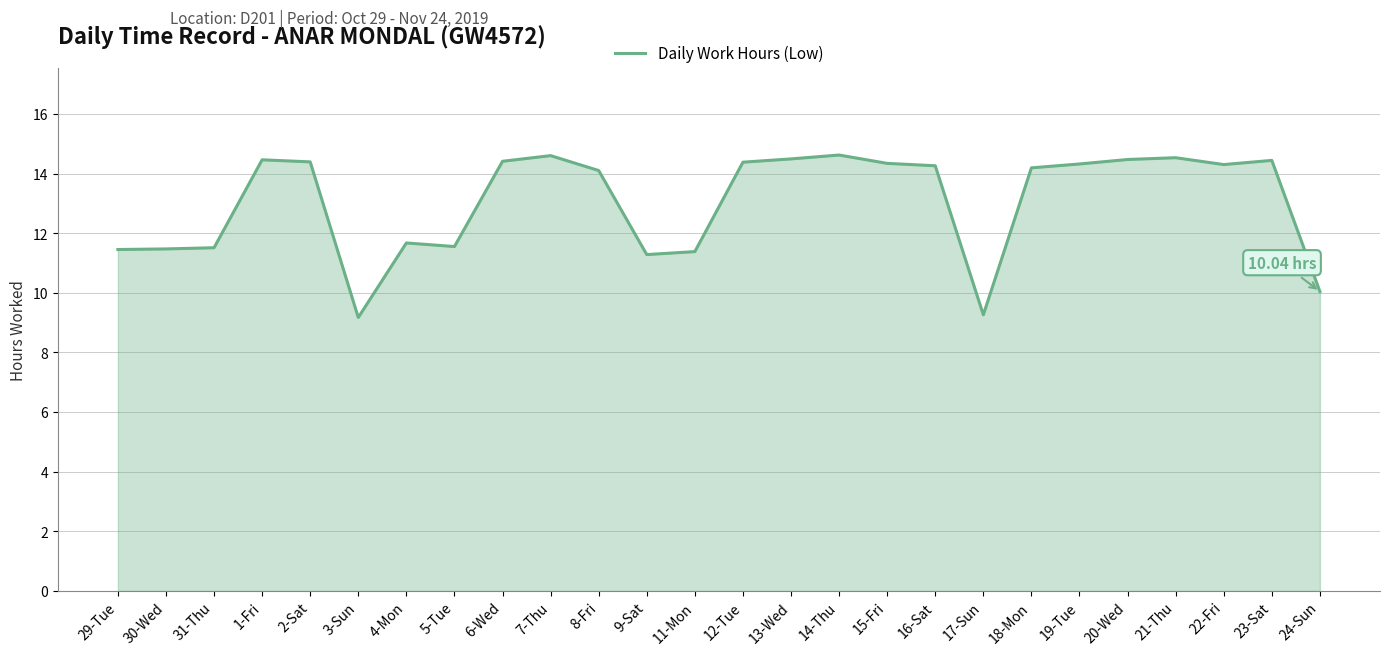

Is it true that the value at 9-Sat is 11.3?

True